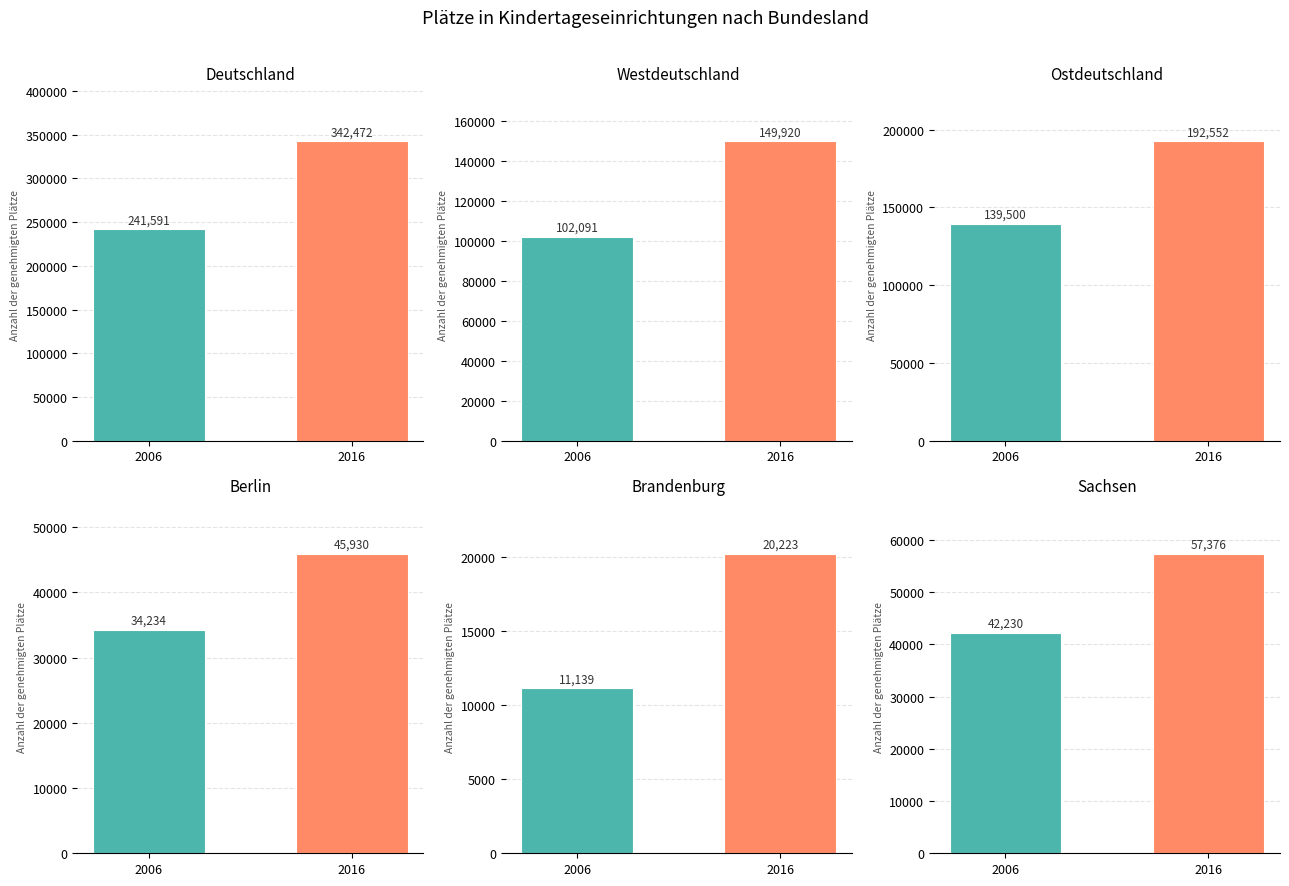

What is the maximum value for Deutschland?

342472